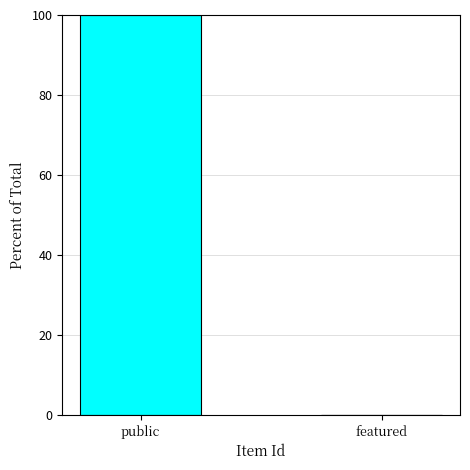

Between public and featured, which is larger?

public